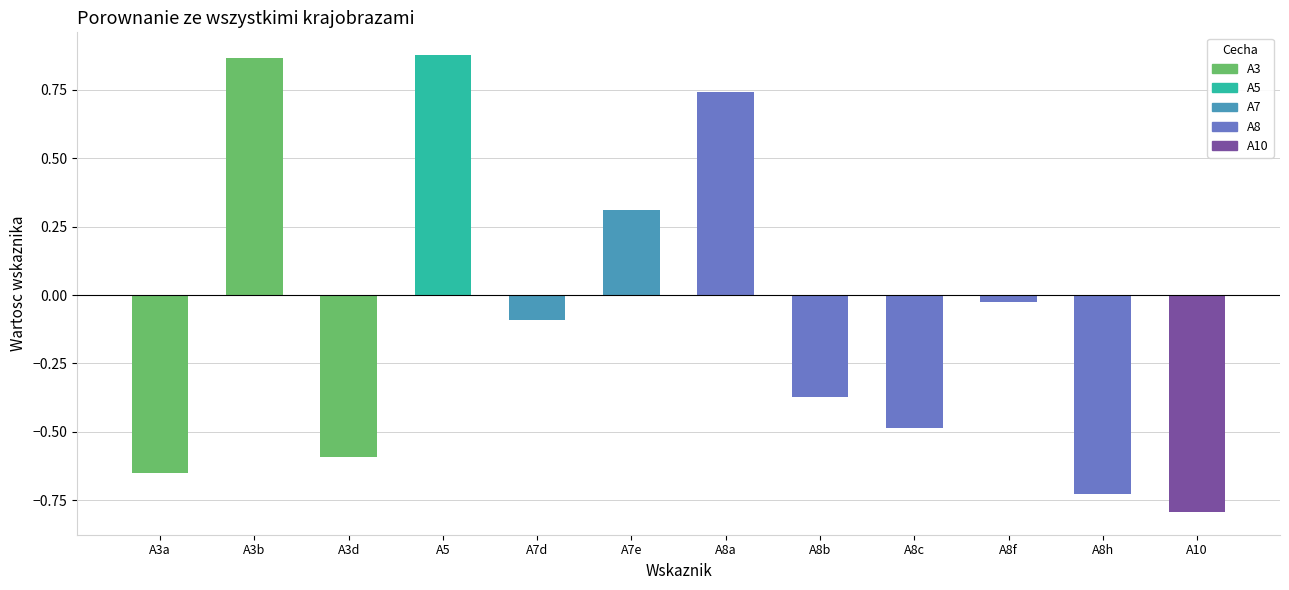

What is the change in value from A8a to A8h?

-1.5